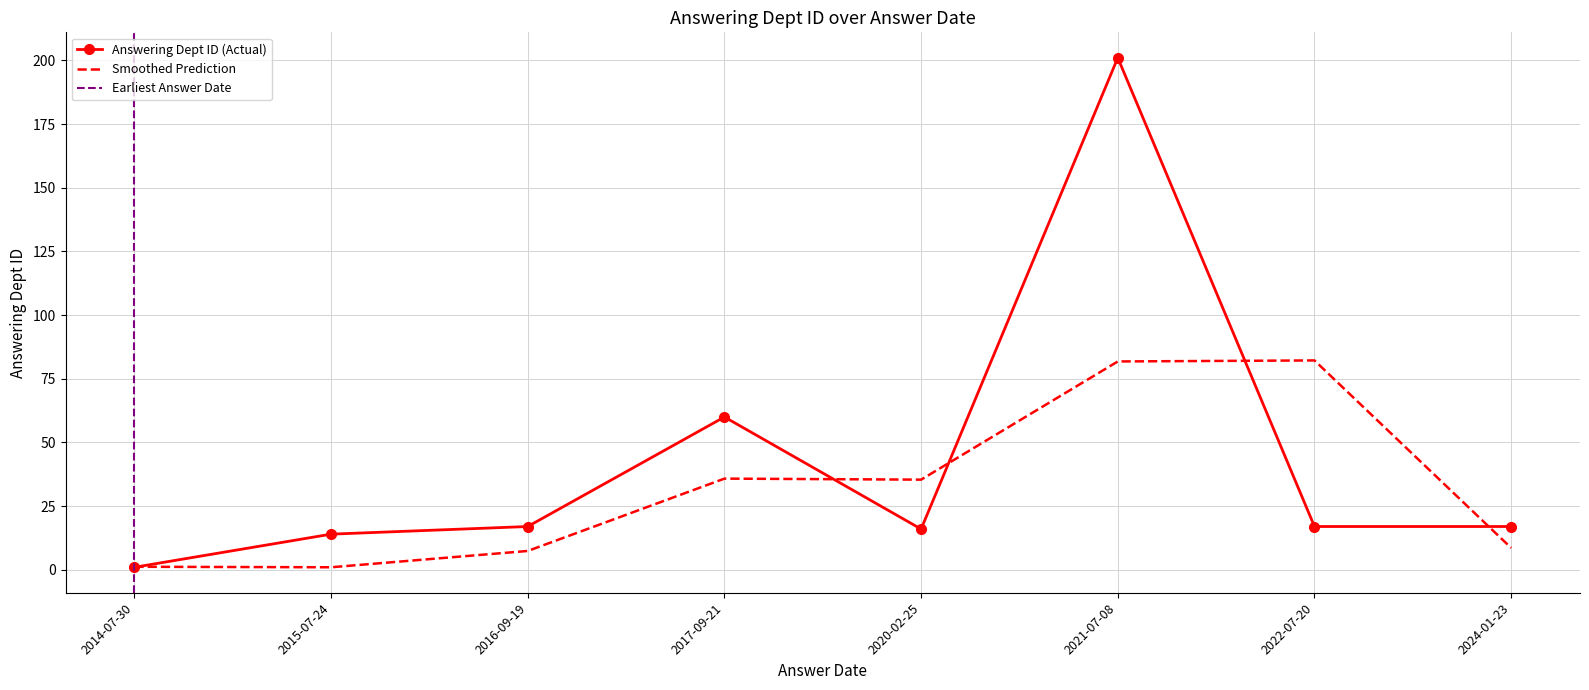

What is the change in value from 2014-07-30 to 2020-02-25?

+15